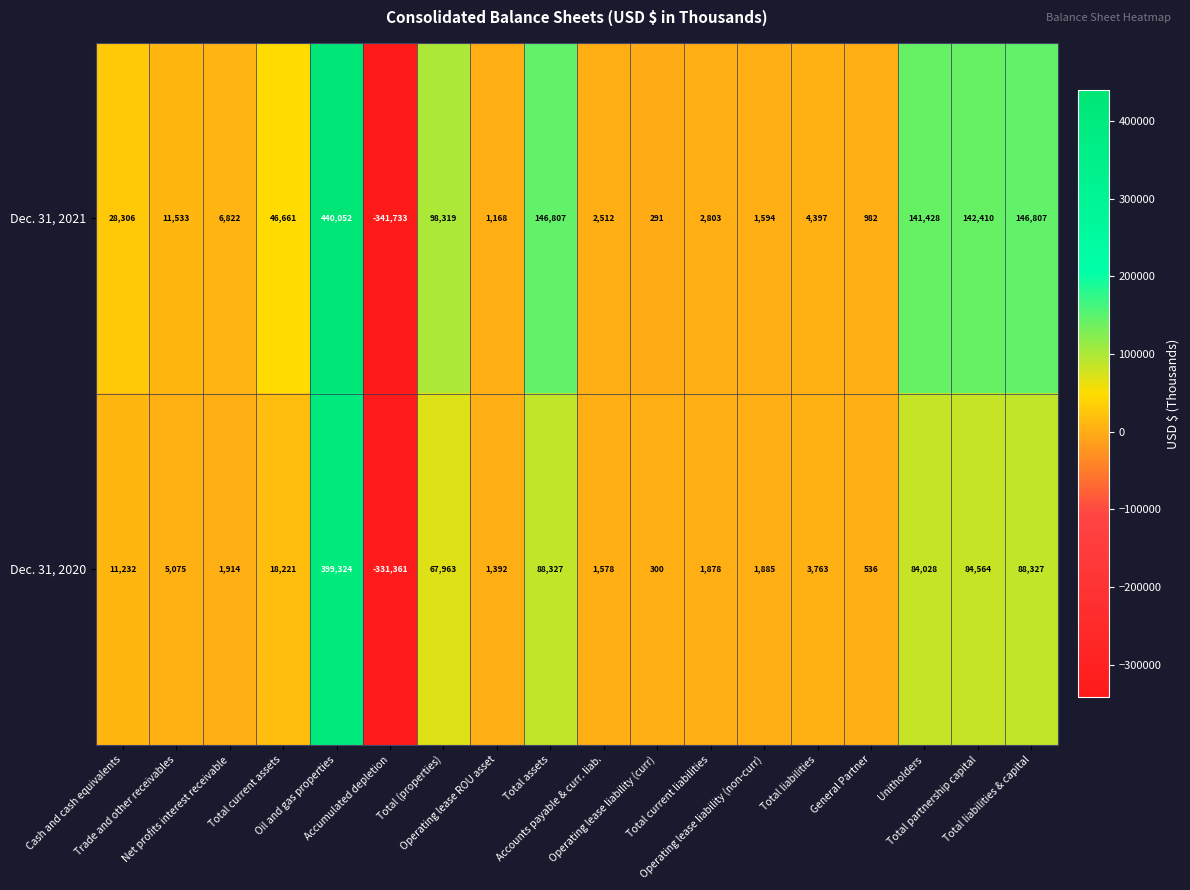

How many negative values does the Dec. 31, 2020 series have?

1